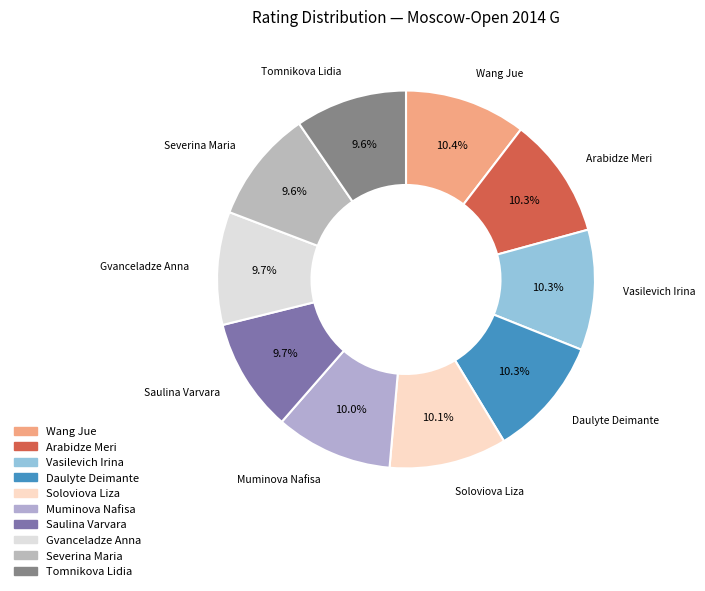

Is there a majority slice in this chart?

No